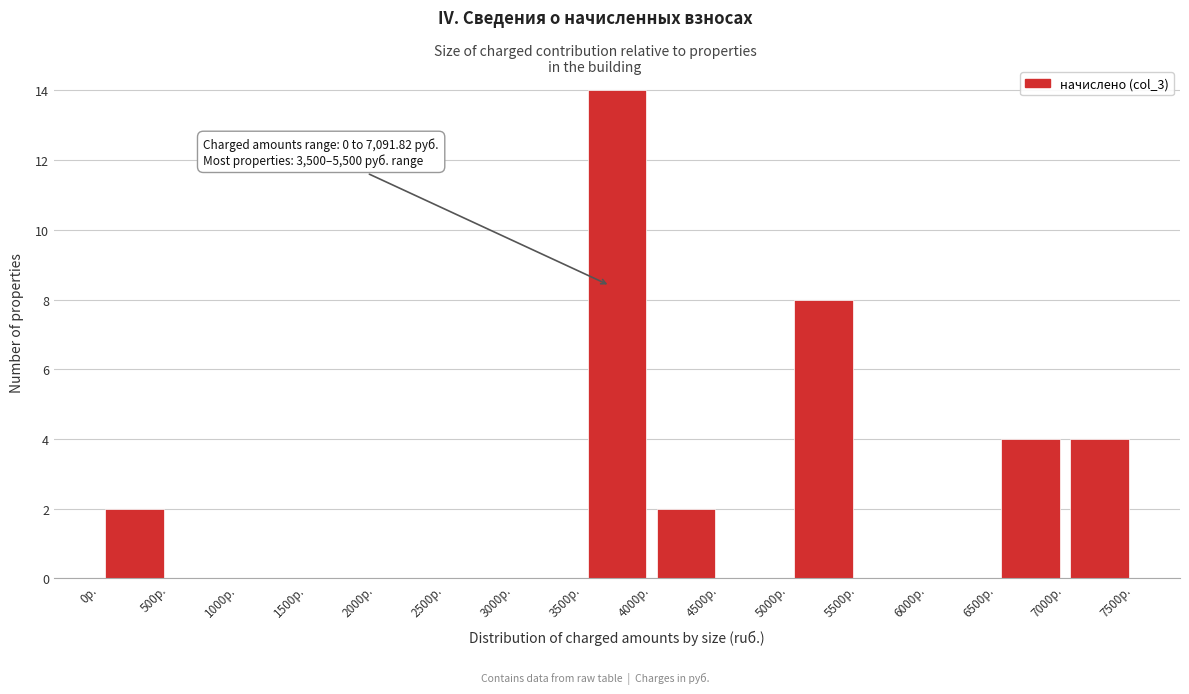

Over which range of the x-axis is the bar tallest?

3500 to 4000